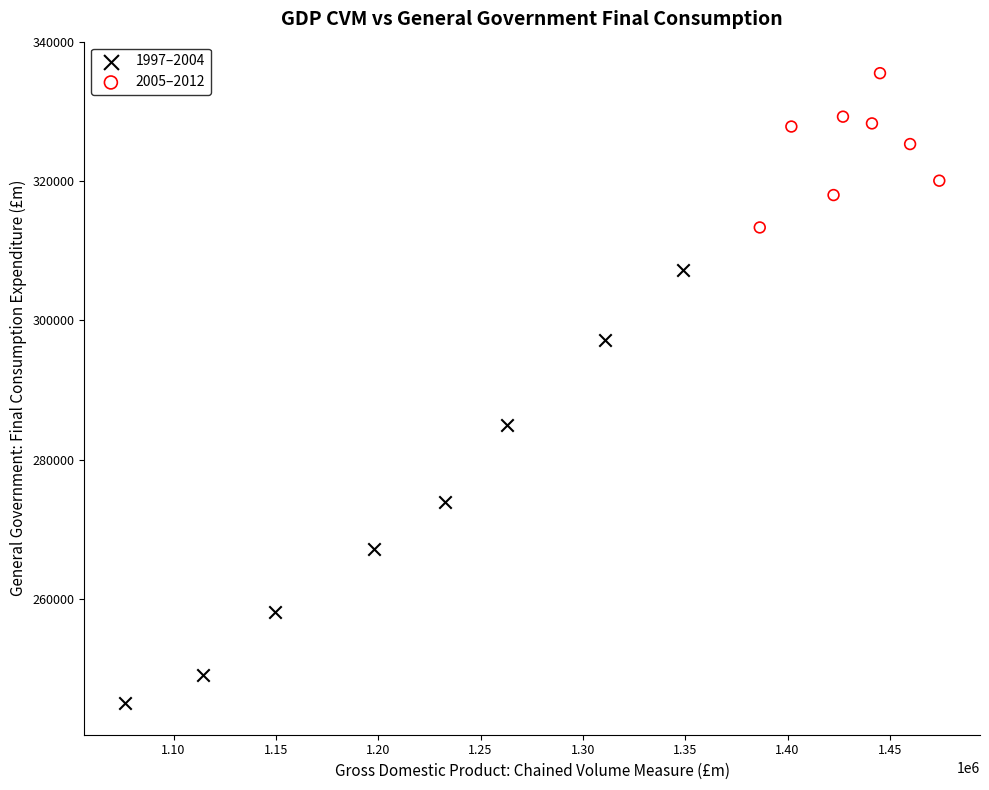

Which series reaches the minimum Y coordinate?

1997–2004